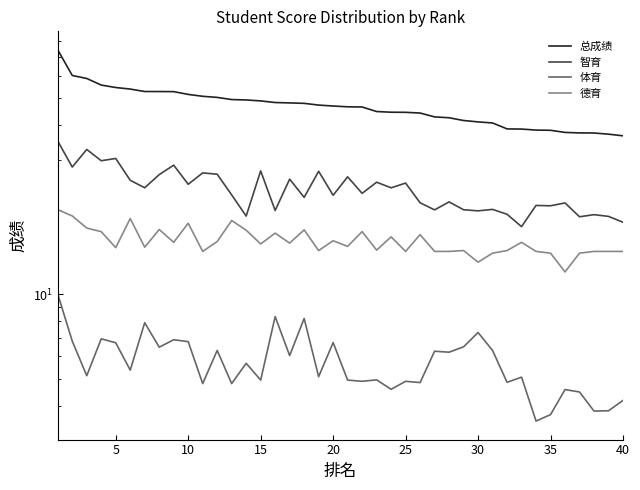

How many categories are shown in the chart?

40